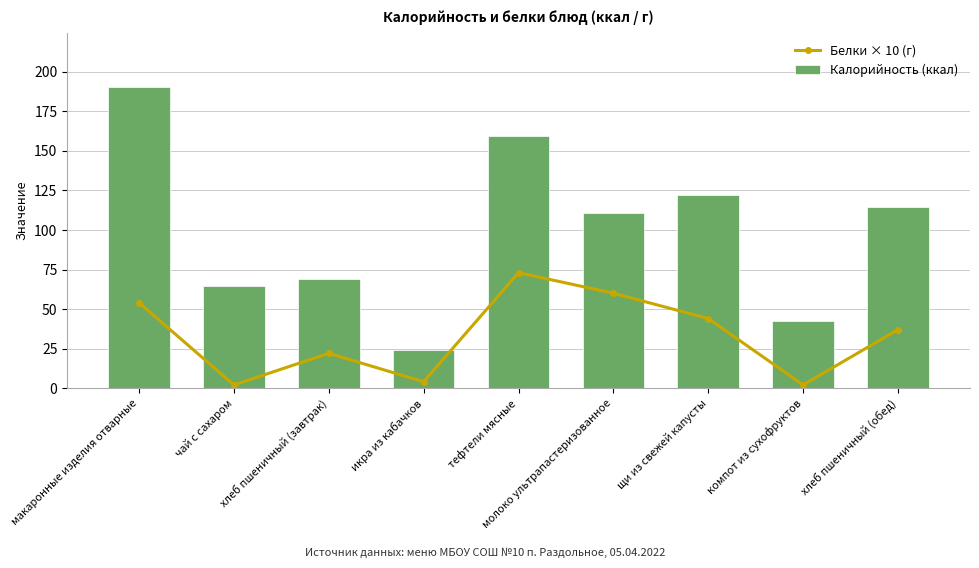

What is the spread (max minus min) of values at молоко ультрапастеризованное?

50.5